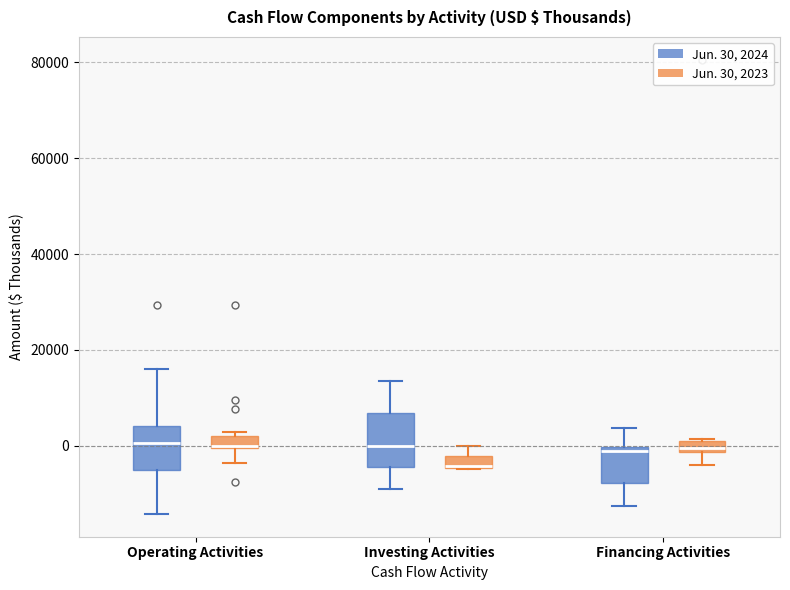

Where is the upper edge of the box for Operating Activities (Jun. 30, 2024) on the y-axis? The values are not printed on the chart, so give them approximately, as read against the axis.

4000